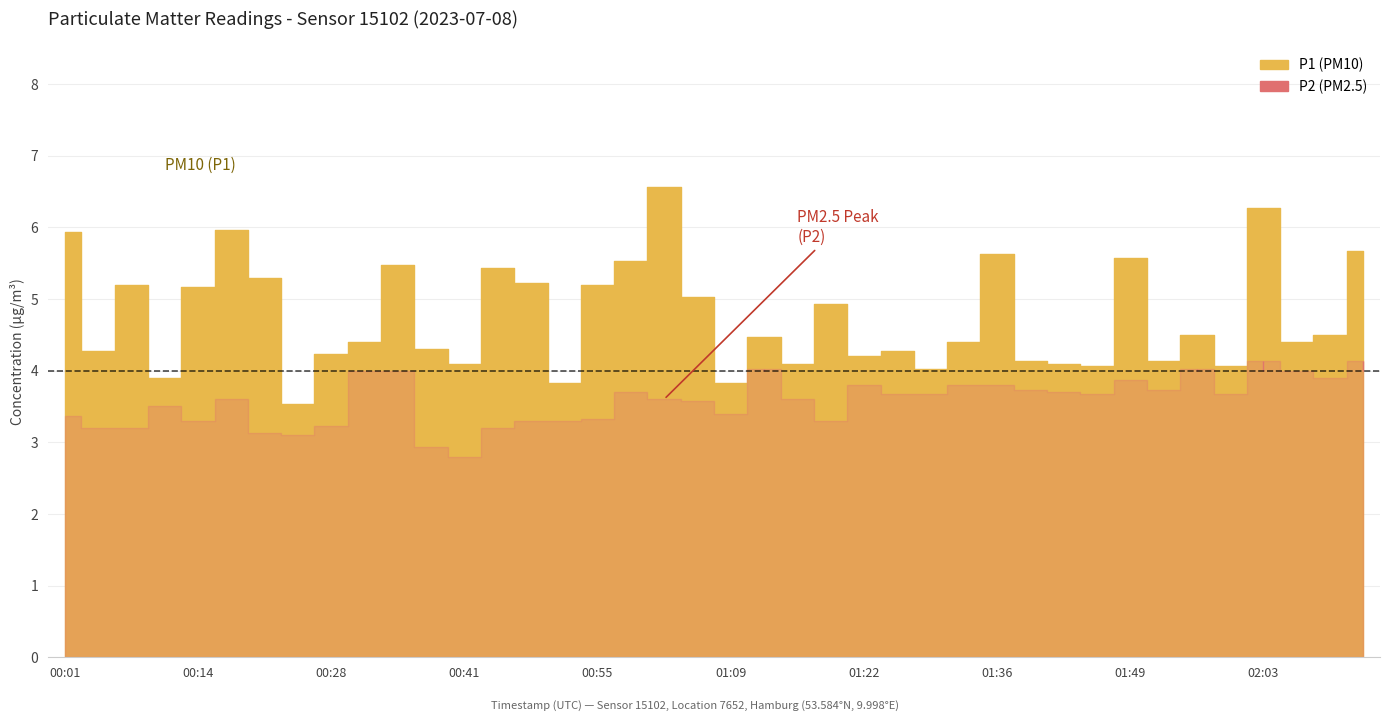

True or false: P1 and P2 cross at least once.

False